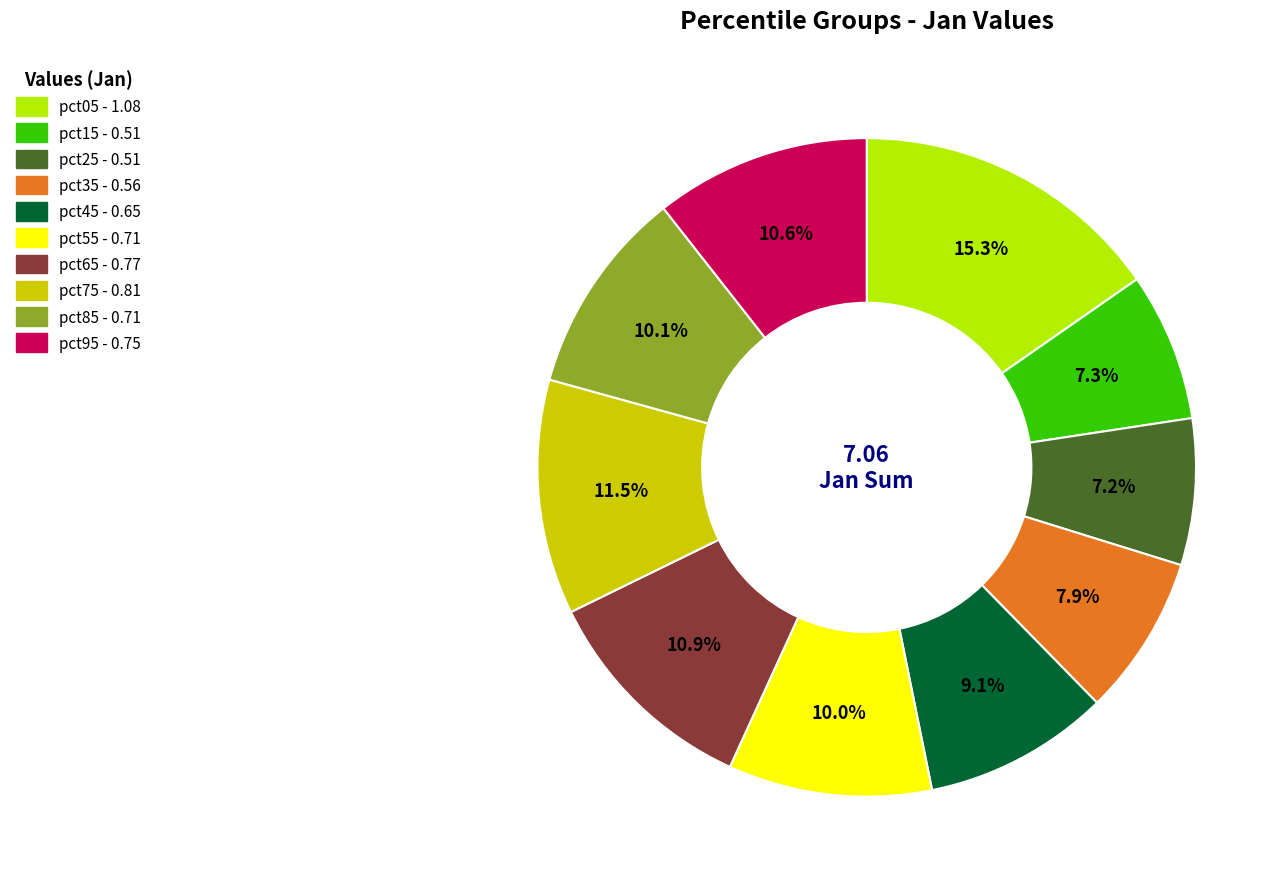

Is the sum of pct45 and pct55 greater than half?

No